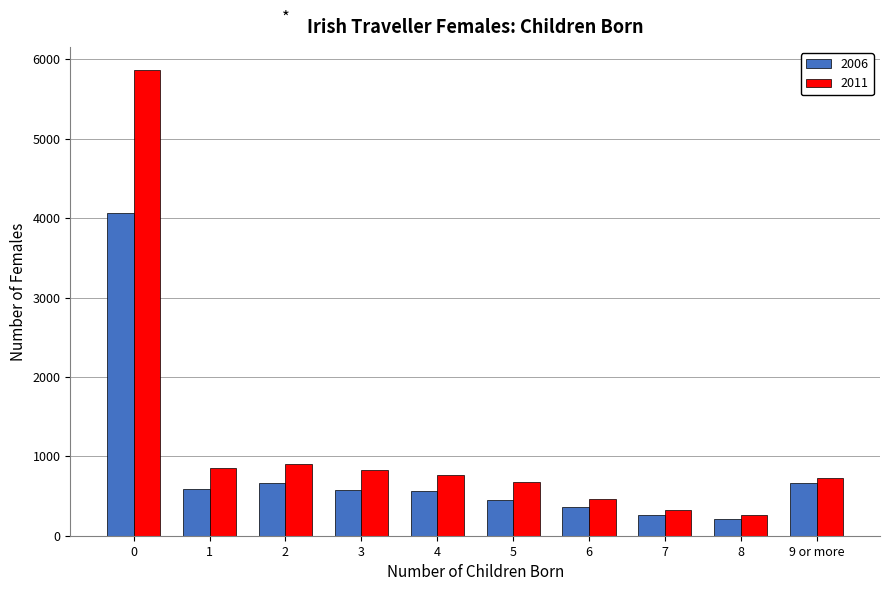

Which series has the widest spread of values?

2011